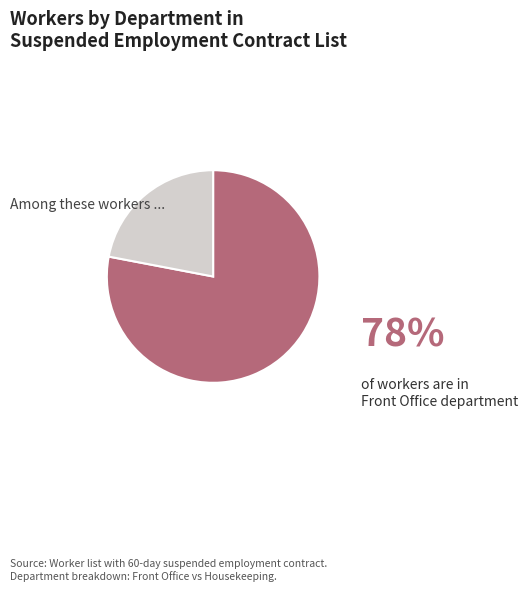

Is there any slice that represents more than half of the pie?

Yes